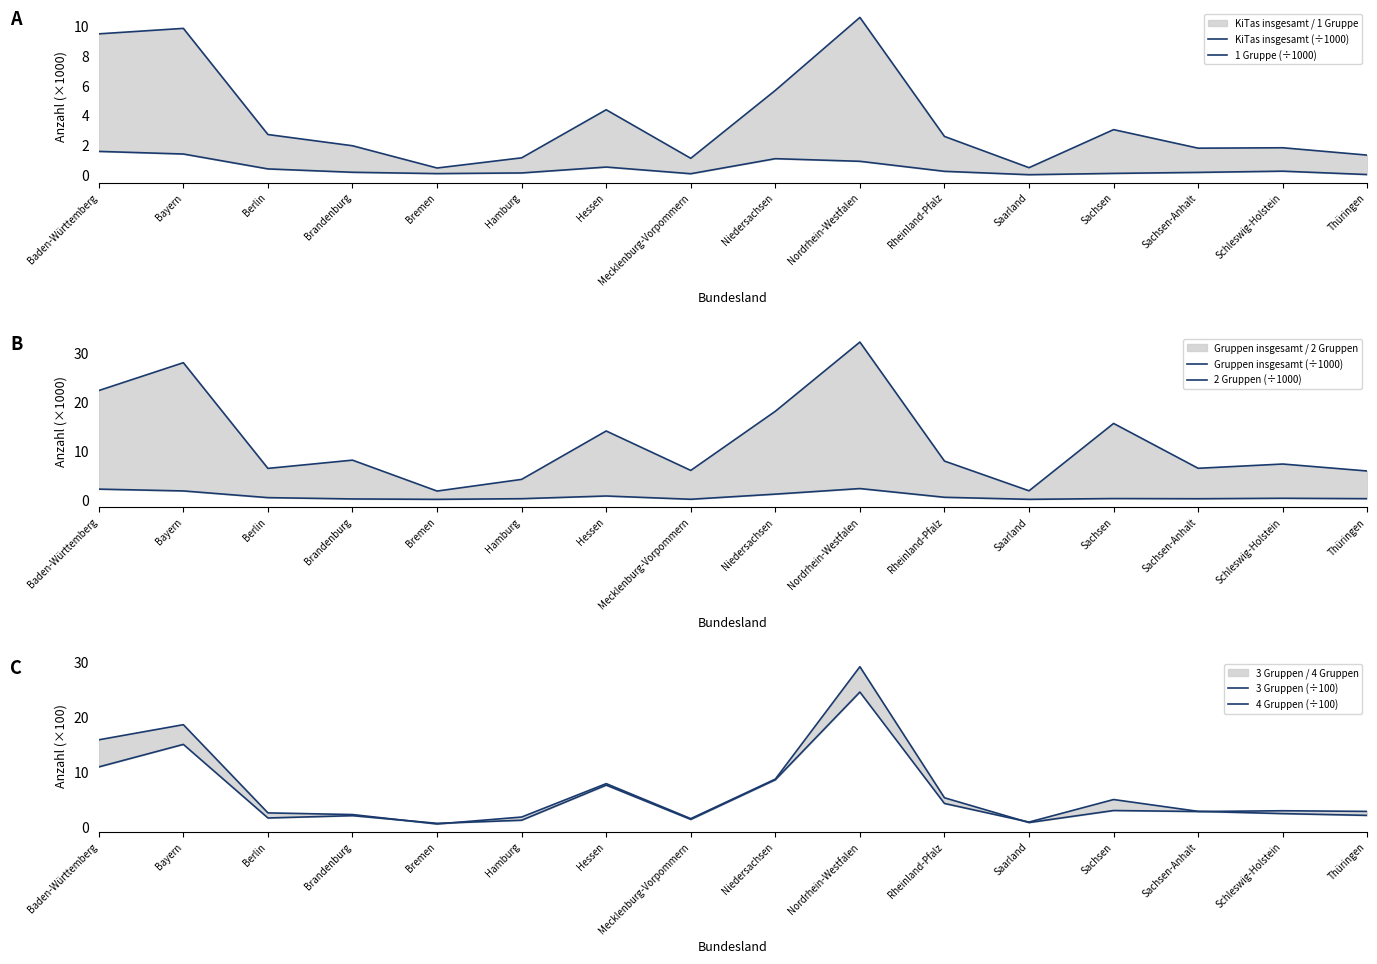

Is it true that 3 Gruppen (÷100) equals 2.8 at Rheinland-Pfalz?

False